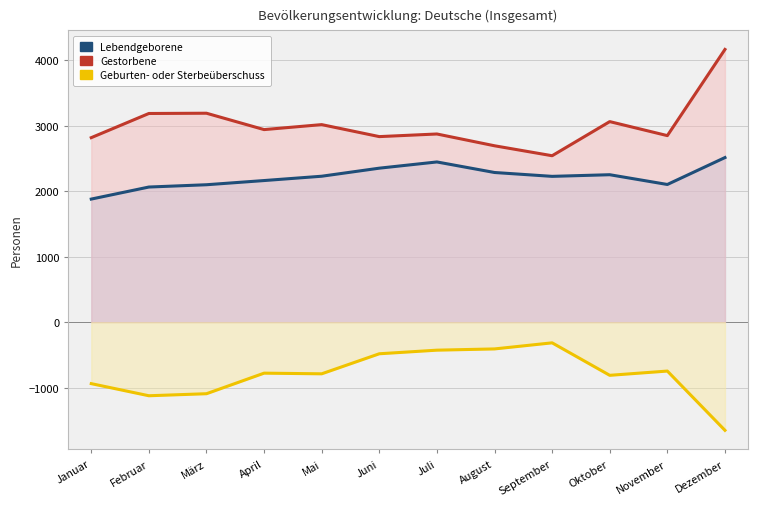

Which series changed the most between März and Juni?

Geburten- oder Sterbeüberschuss